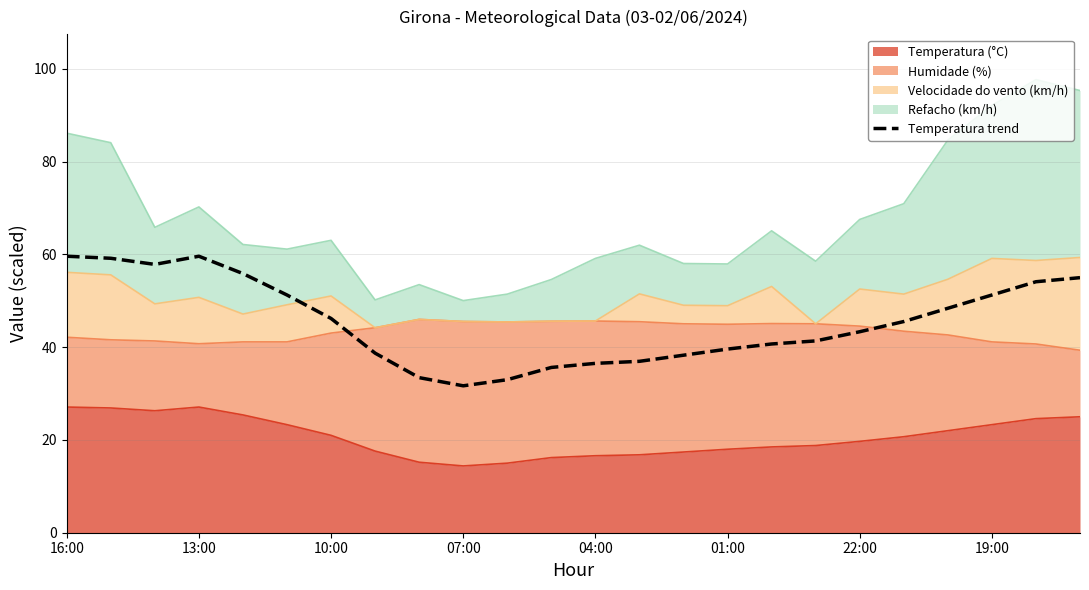

Between 13 and 16, which is larger?

16